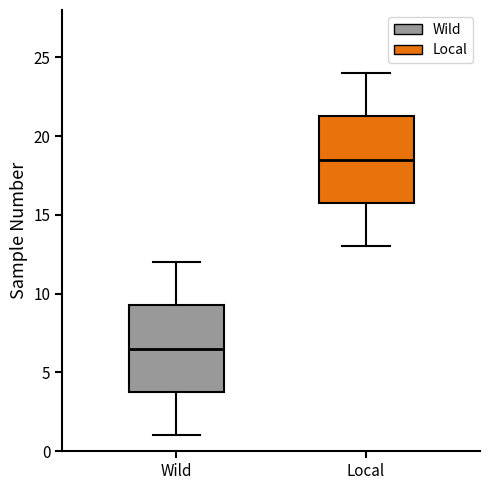

Where does the lower whisker of the box for Wild end on the y-axis? The values are not printed on the chart, so give them approximately, as read against the axis.

1.0